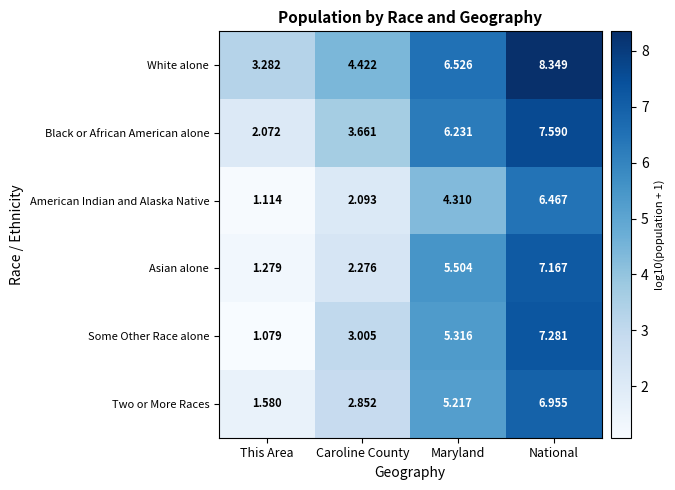

Where does the White alone series first go above 6?

Maryland